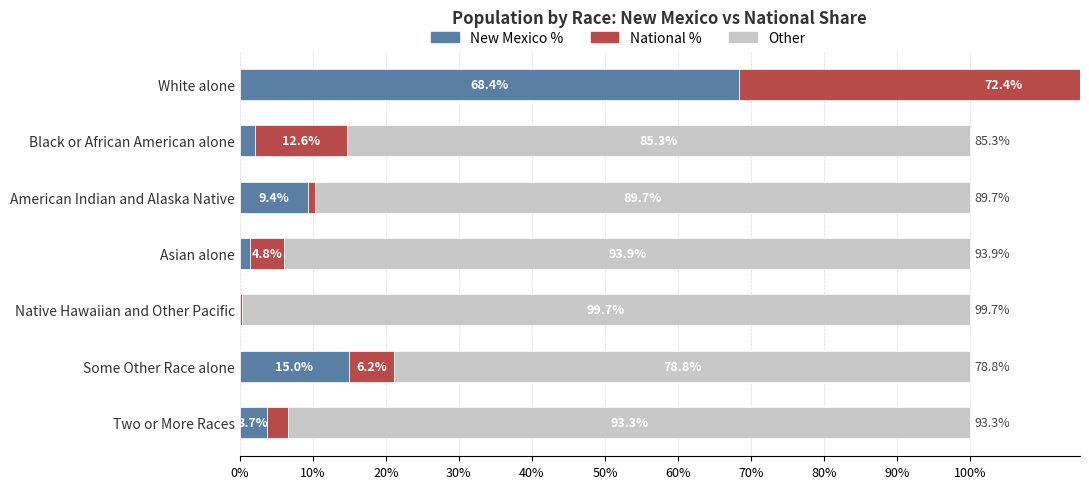

What is the difference between the maximum and minimum values in the National % series?

72.2